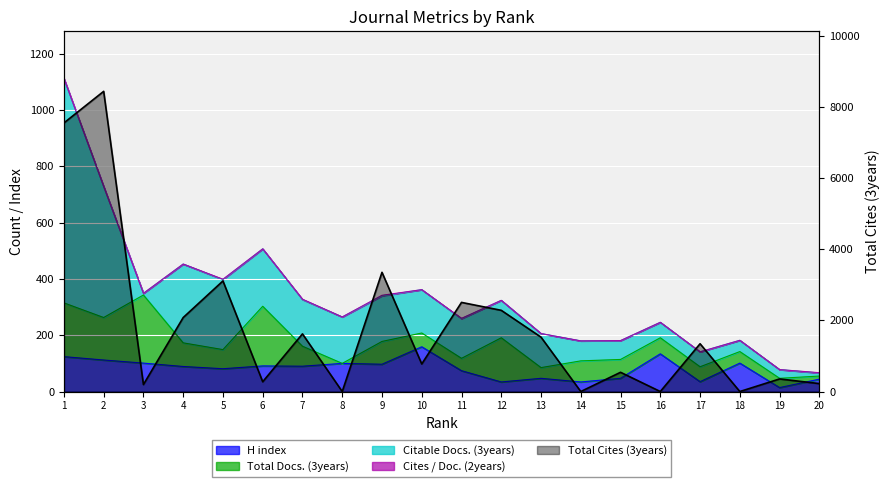

At which category does the data reach its first local peak?

2